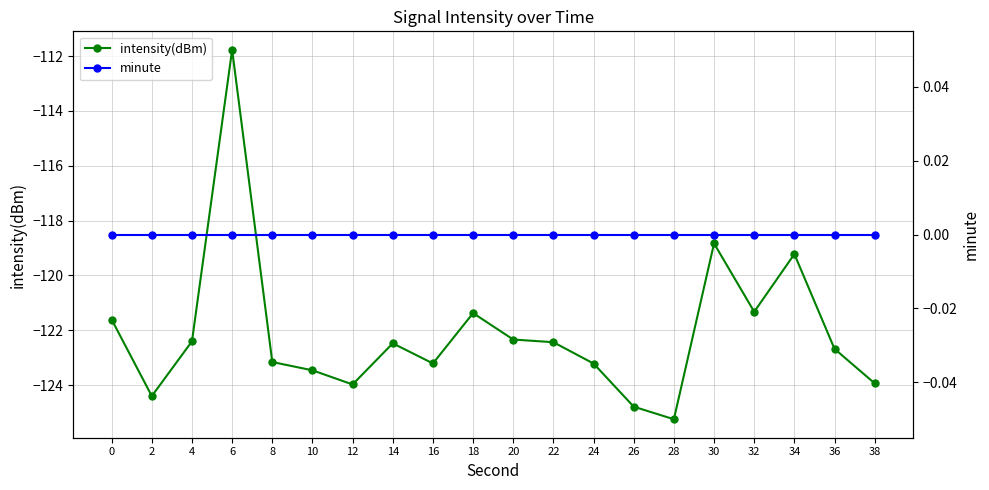

True or false: intensity(dBm) has more than 0 points higher than both neighbors.

True